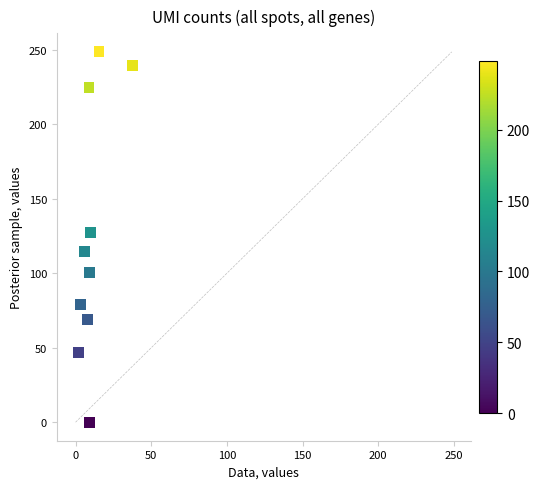

What is the range of Y values (max minus min)?

248.6